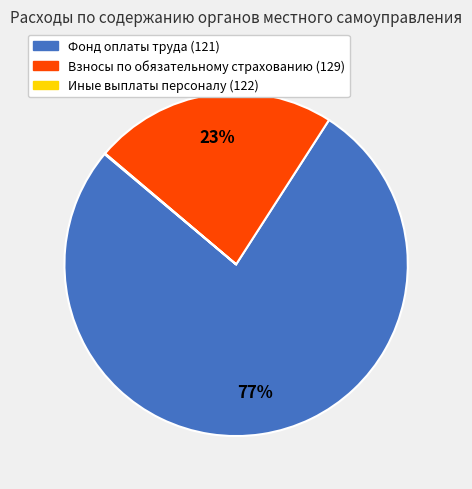

Combined, do Взносы по обязательному страхованию (129) and Фонд оплаты труда (121) account for over 50%?

Yes